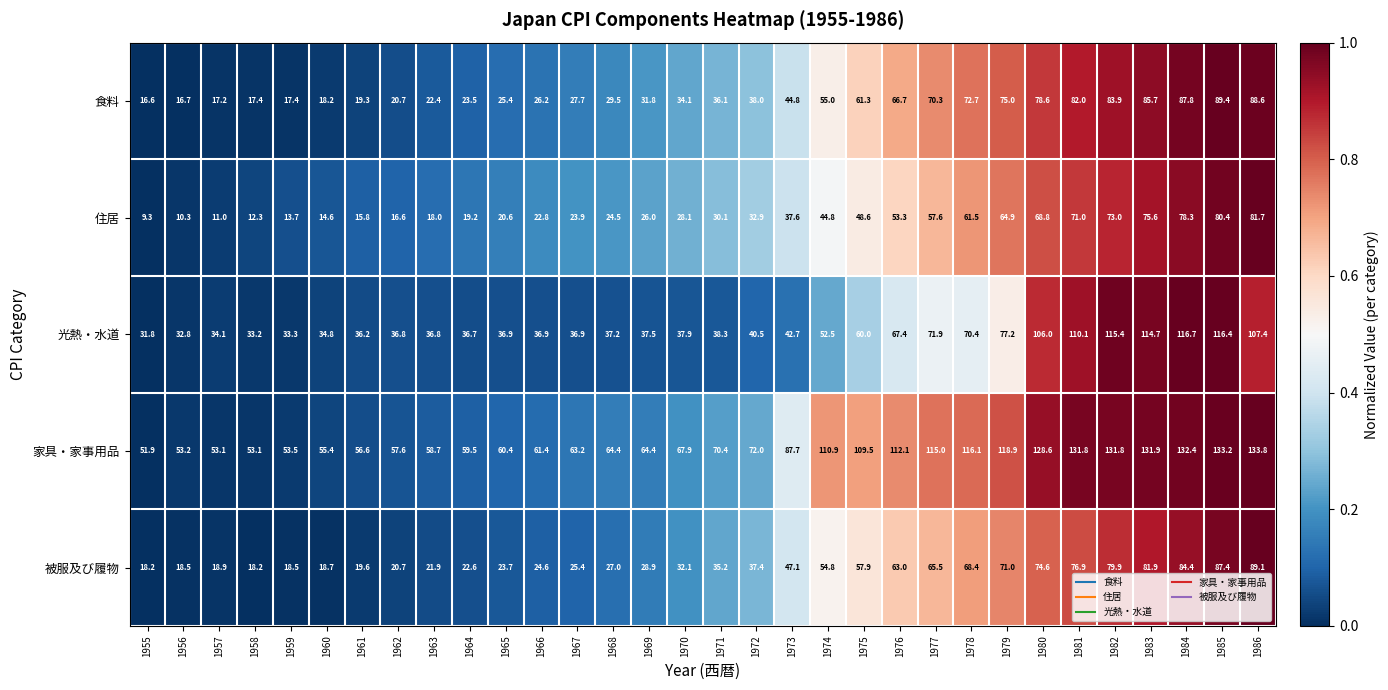

Which series has the largest total across all categories?

家具・家事用品